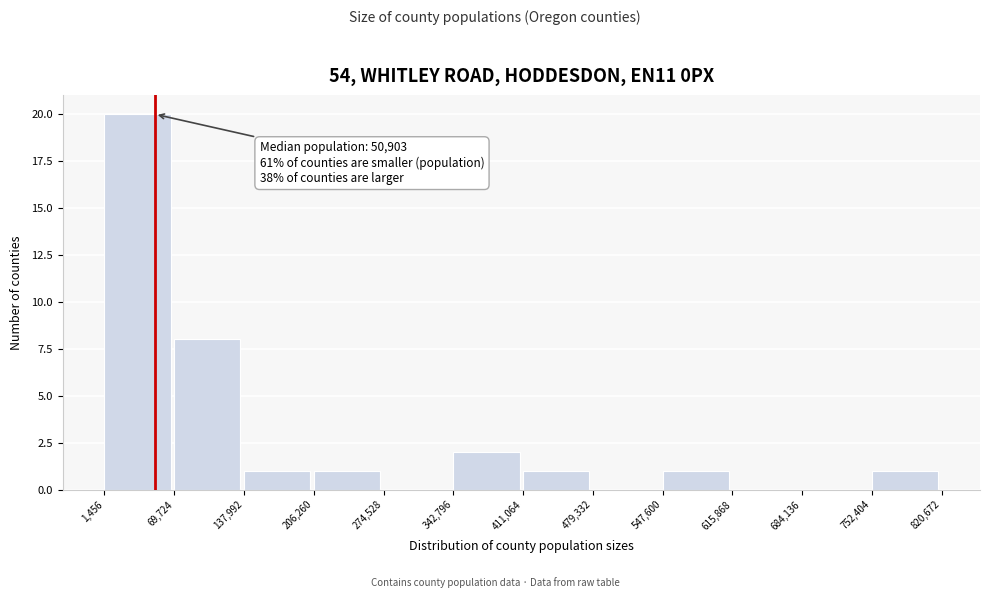

Which range on the x-axis has the tallest bar?

1,456 to 69,724